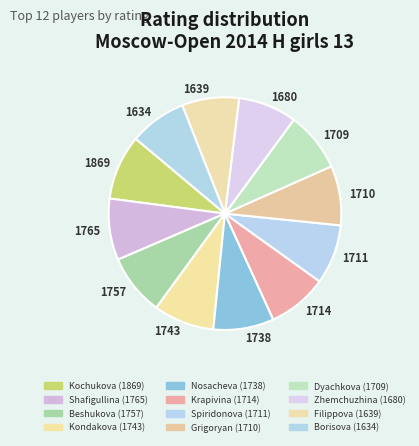

Combined, do 1869 and 1743 account for over 50%?

No